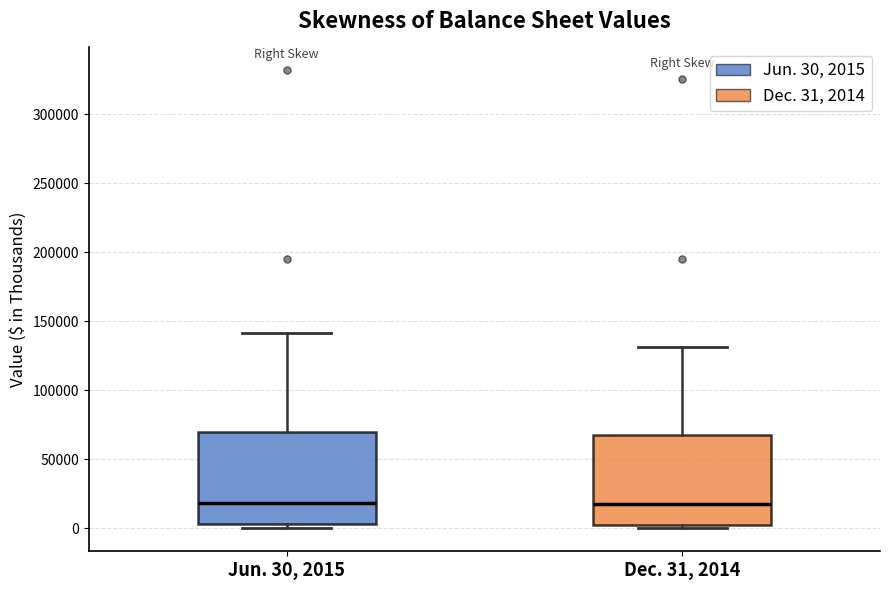

Reading left to right, transcribe this box plot: for each box, give where its median line is, the range the box spans, and where its two whiskers end, as read against the y-axis. The values are not printed on the chart, so give them approximately, as read against the axis.

Jun. 30, 2015: median 20000, box 5000 to 70000, whiskers 0 to 140000
Dec. 31, 2014: median 20000, box 5000 to 70000, whiskers 0 to 130000